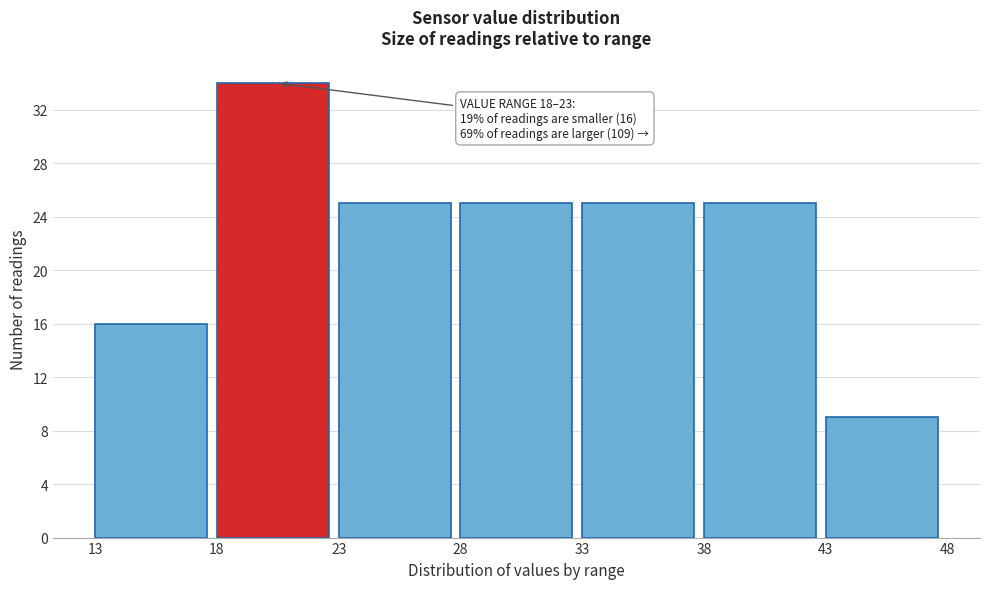

Which range on the x-axis has the tallest bar?

18 to 23